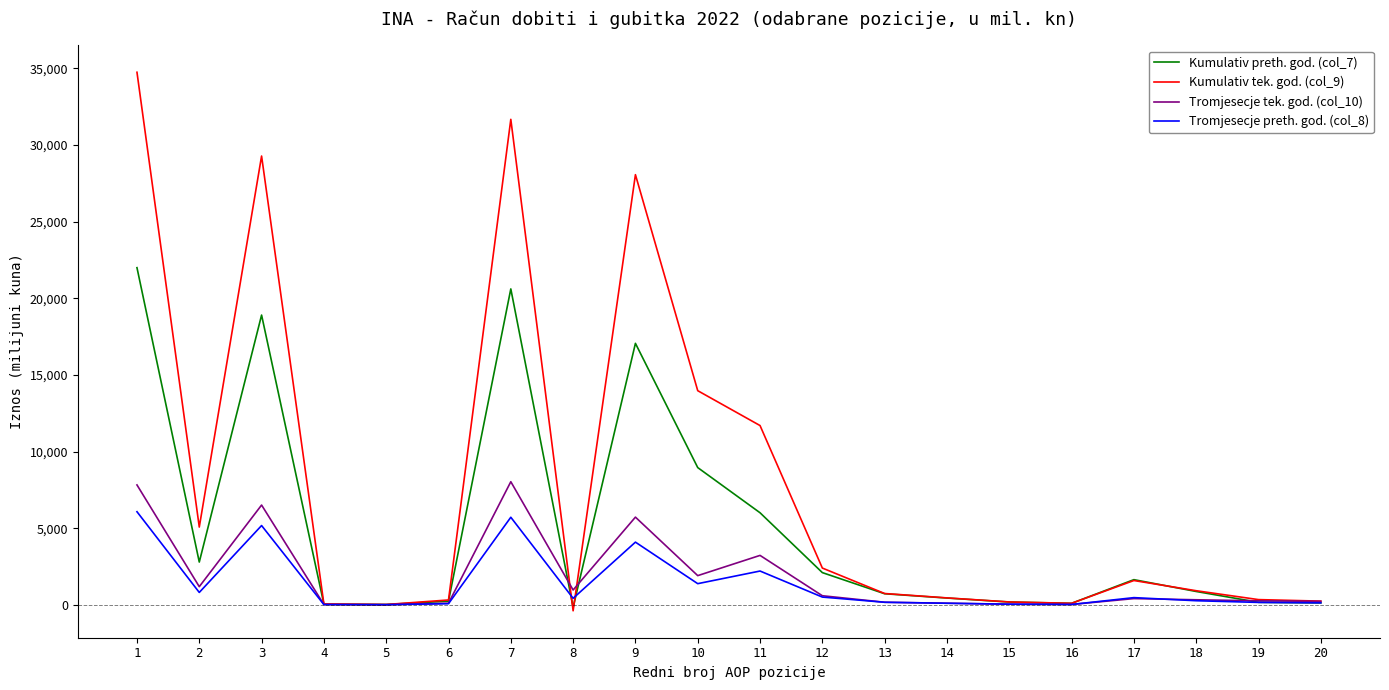

What is the maximum value shown in the chart?

34742